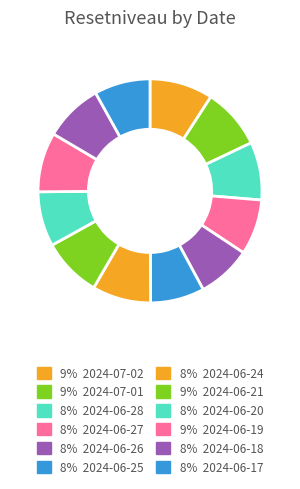

Which slice is the largest?

2024-07-02